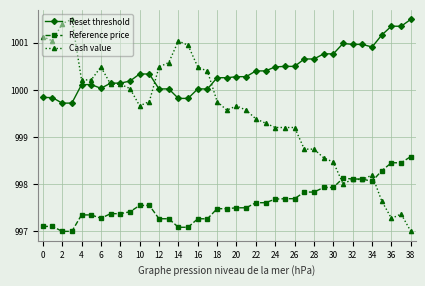

Which series has the widest spread of values?

Cash value